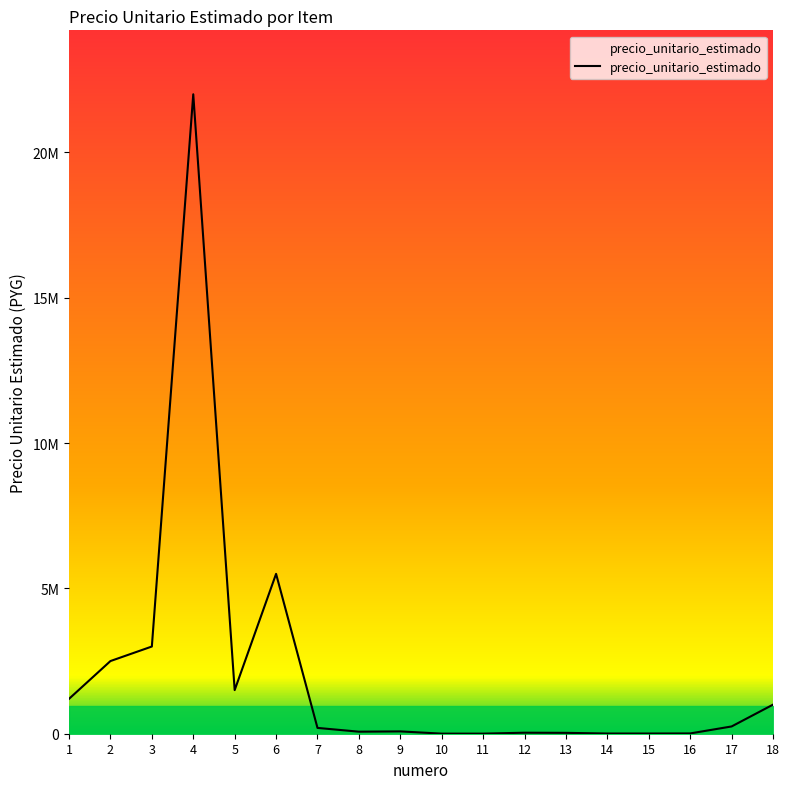

True or false: the data shows 30000 at 13.

True